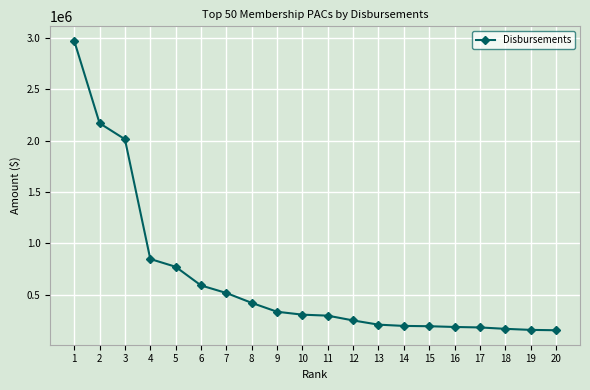

Does the chart display data point markers on the line(s)?

Yes